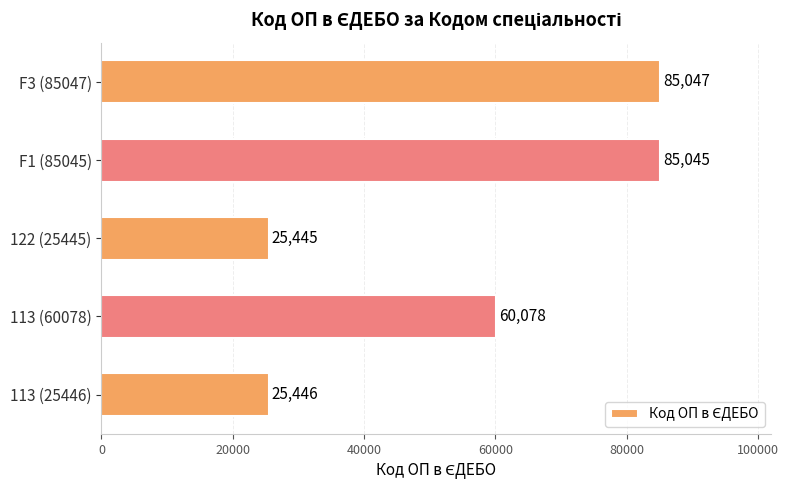

Reading top to bottom, transcribe all the data shown in this chart.

85047	85045	25445	60078	25446